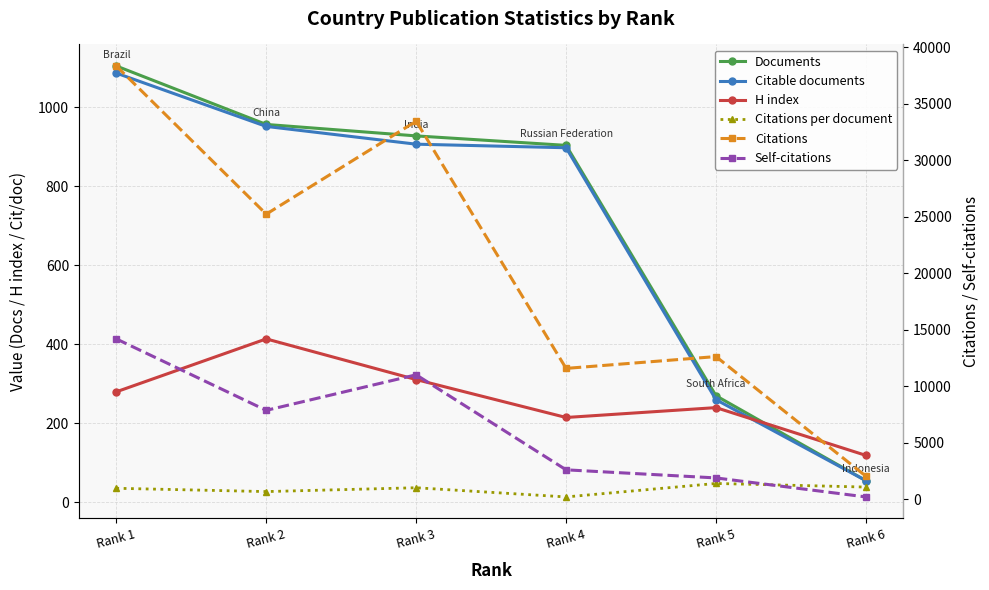

Which series changed the most between Rank 2 and Rank 3?

Citations